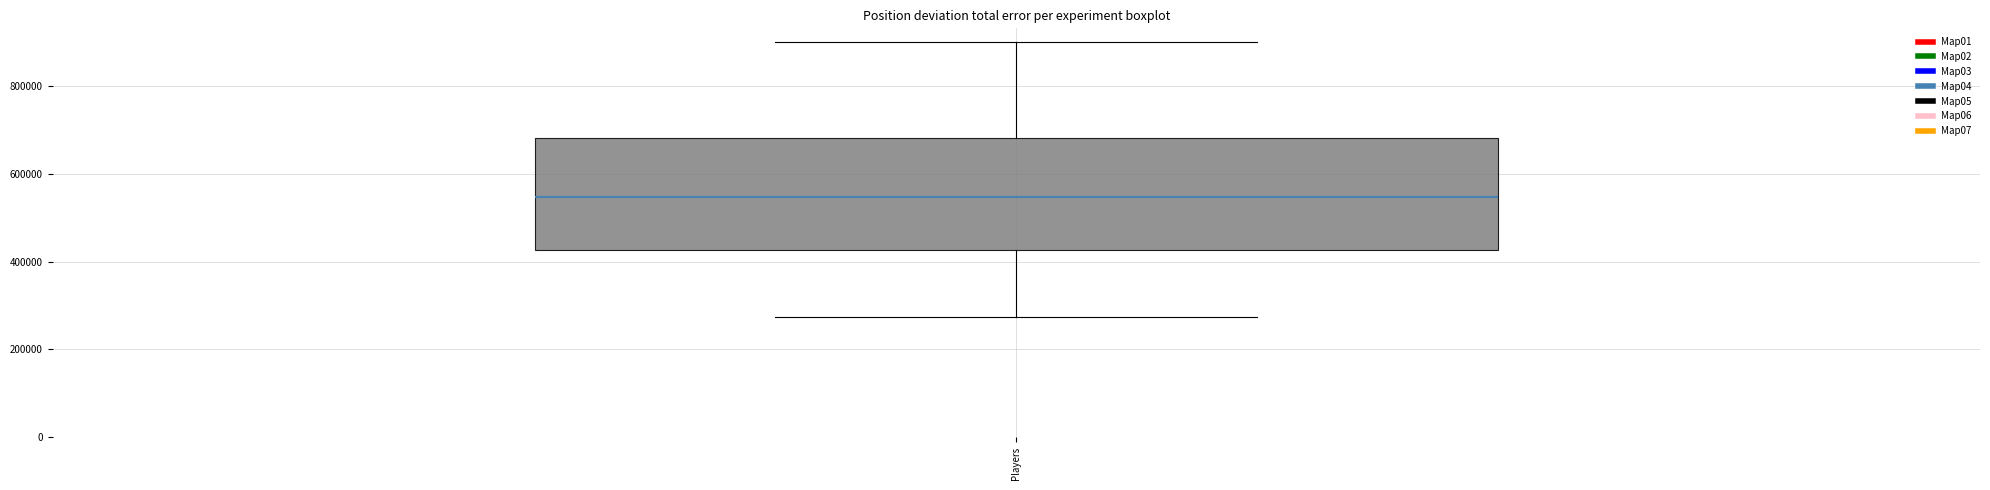

Transcribe this box plot: give where the median line is, the range the box spans, and where the two whiskers end, as read against the y-axis. The values are not printed on the chart, so give them approximately, as read against the axis.

median 540000, box 420000 to 680000, whiskers 280000 to 900000